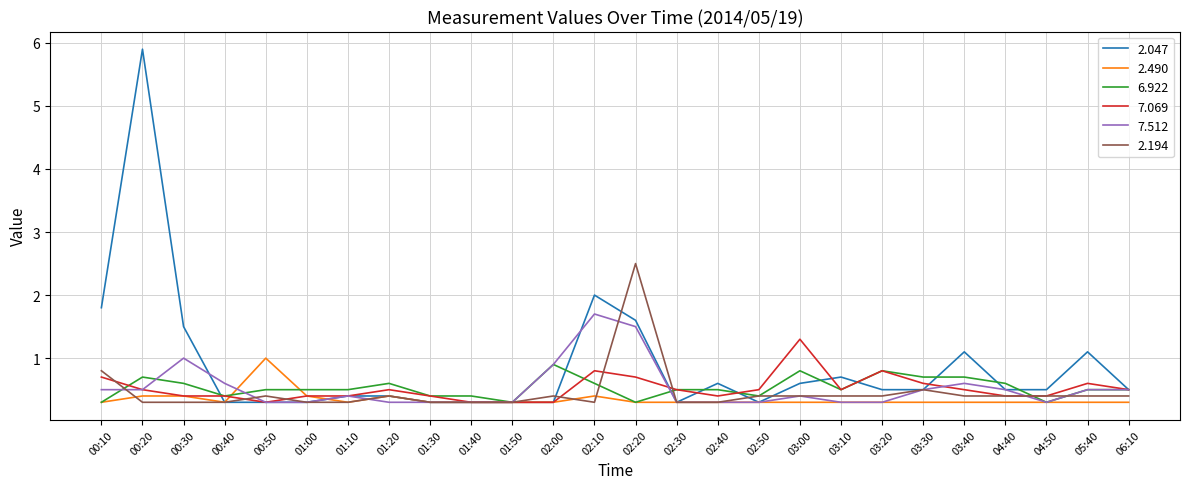

At which category is the sum across all series the highest?

00:20